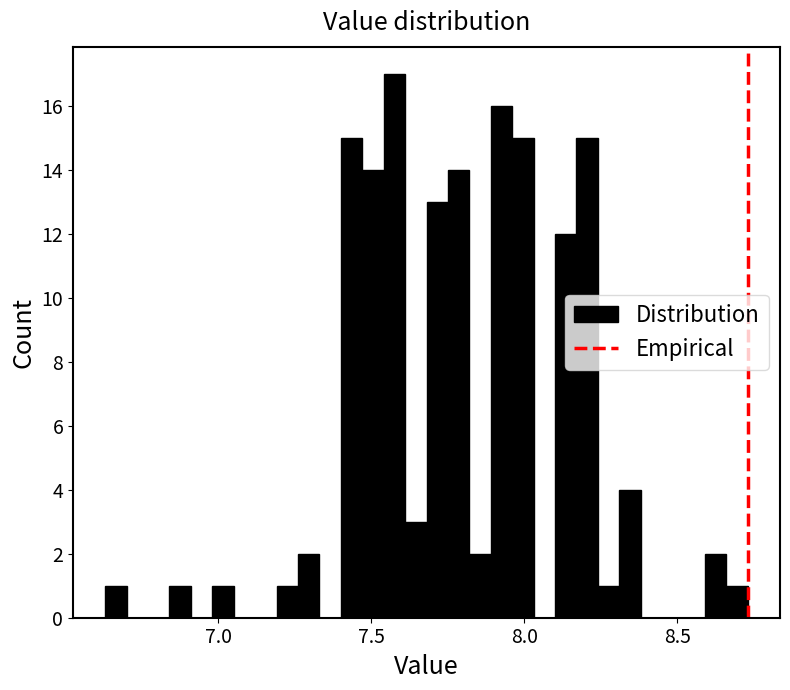

Around what value on the x-axis is the tallest bar? Give the approximate position of its centre, as read against the axis.

7.60